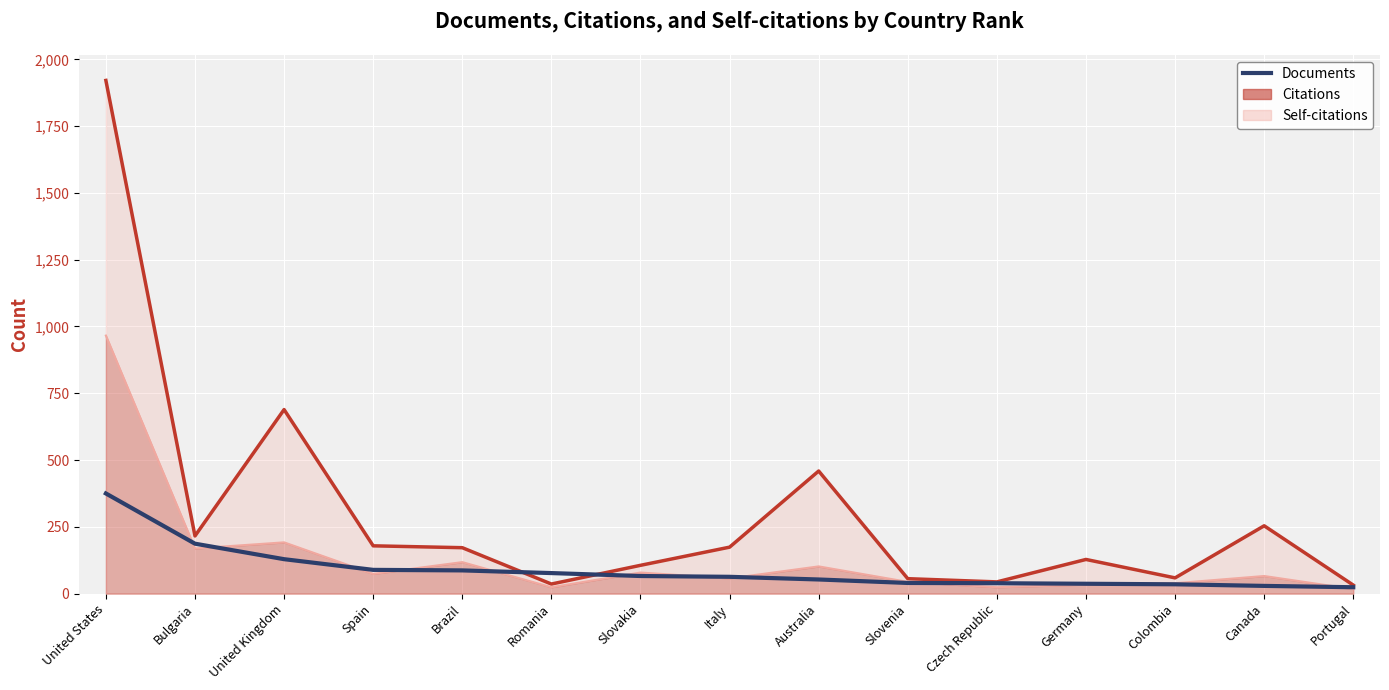

Where does the data first go above 63?

United States